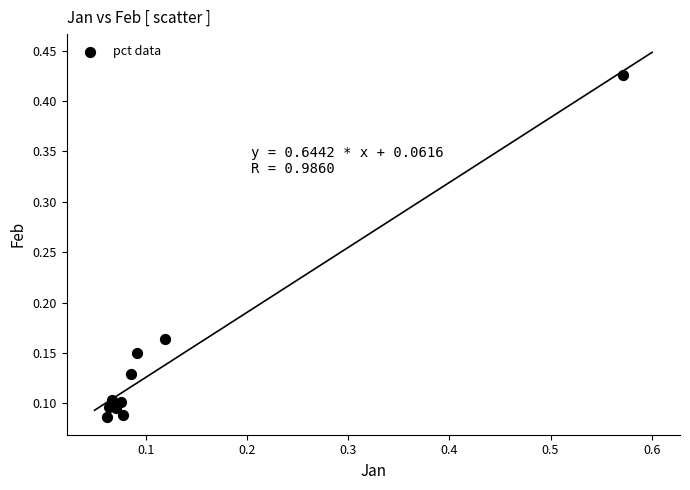

What is the range of X values (max minus min)?

0.5